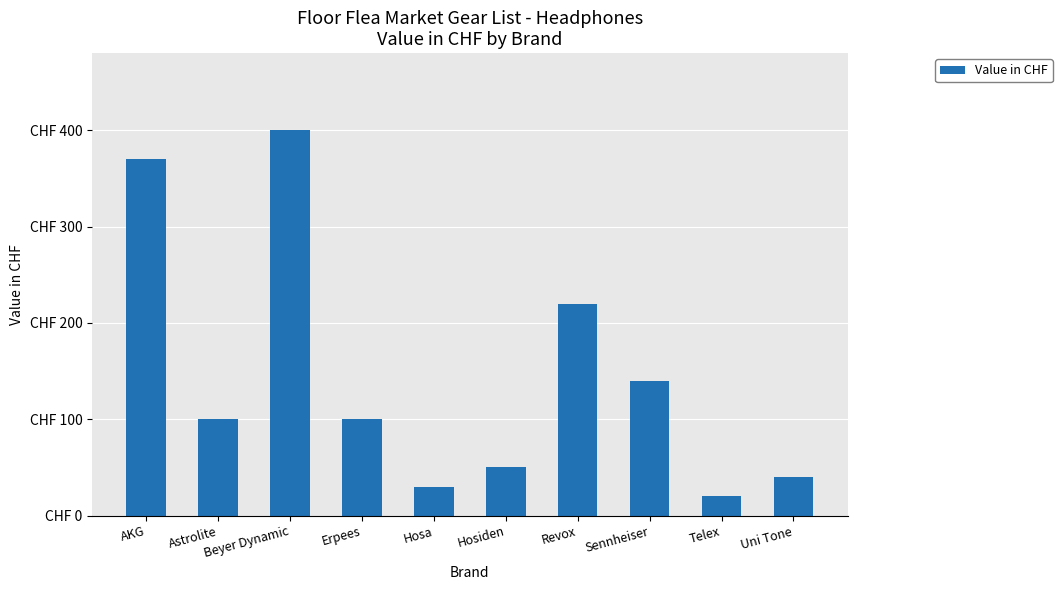

The chart shows a value of 220 at Revox. True or false?

True